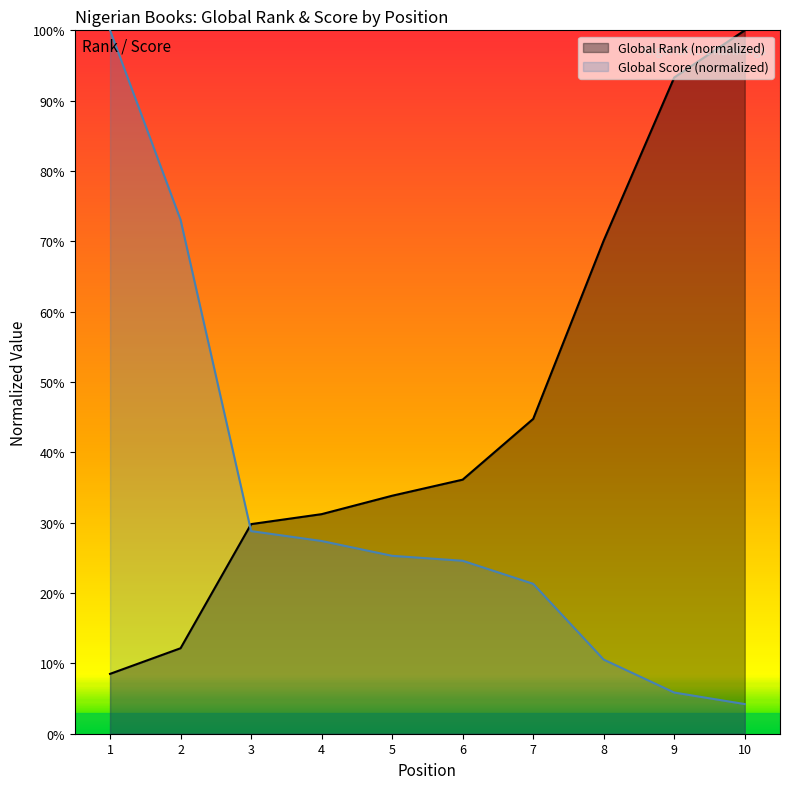

How many times do Global Rank and Global Score cross each other?

1